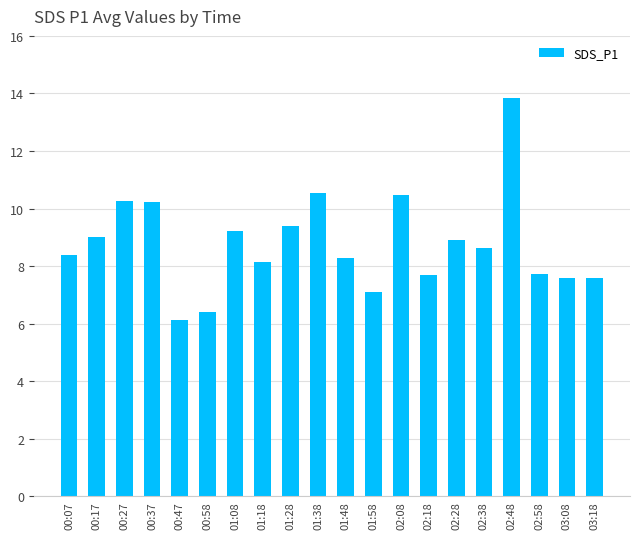

The value at 00:27 is 3.1. True or false?

False